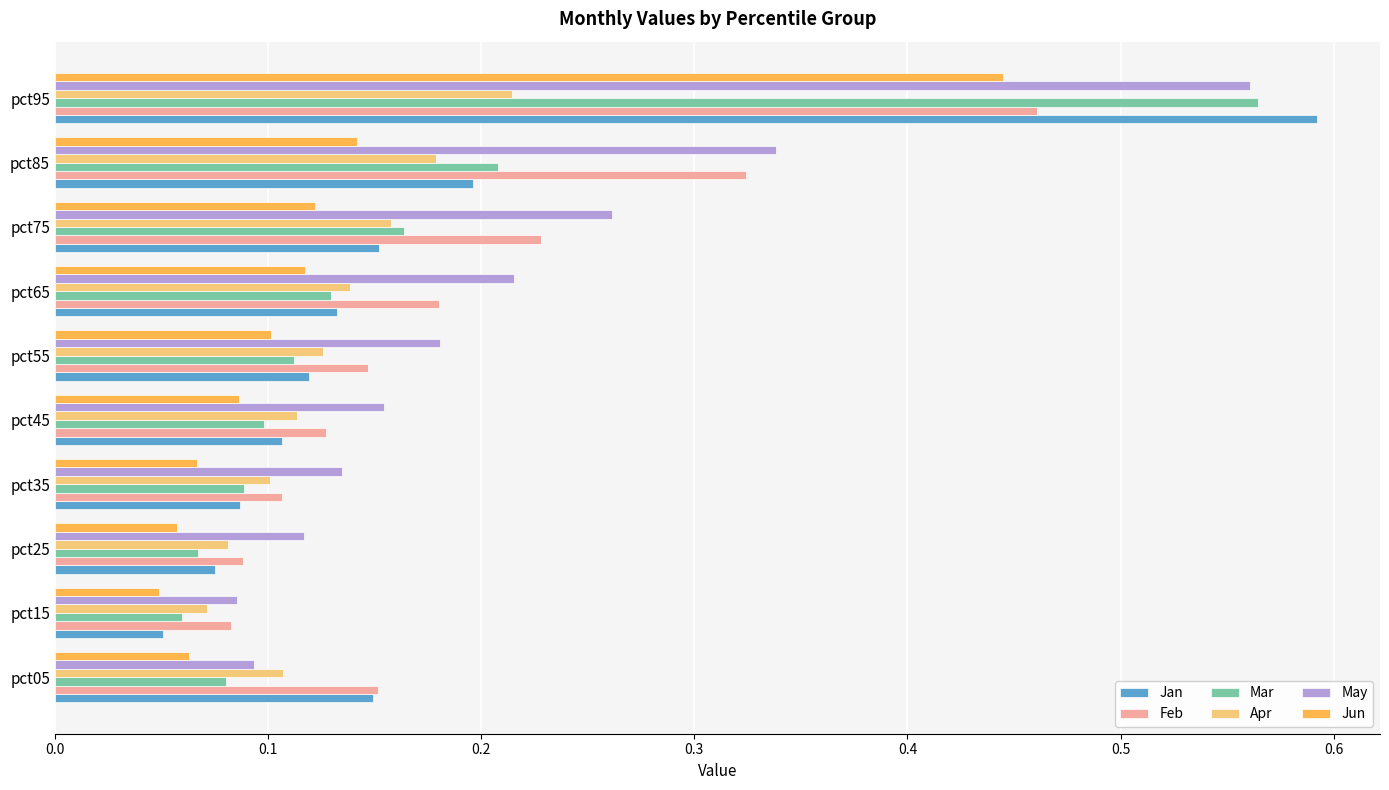

How many series are shown in this chart?

6